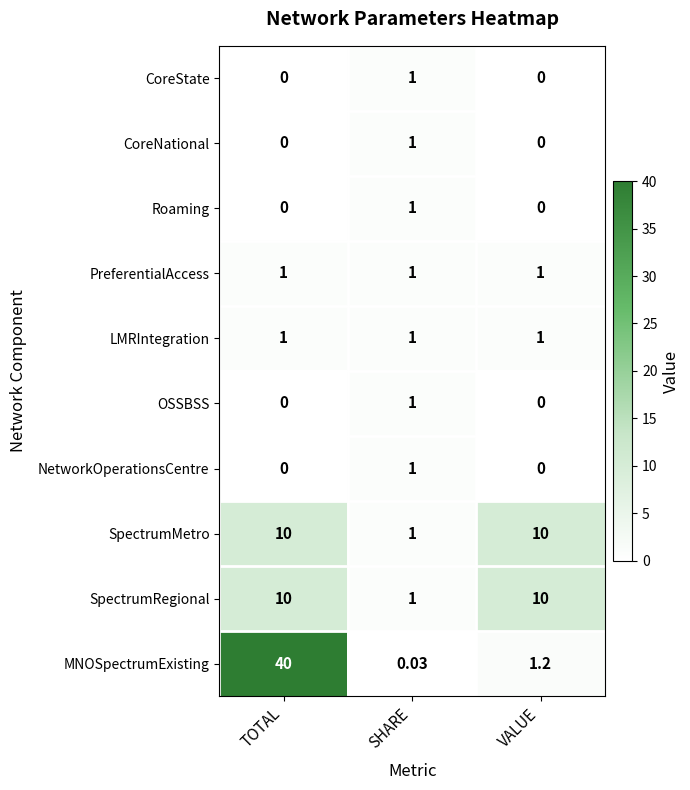

Is the value of MNOSpectrumExisting at SHARE greater than the value of PreferentialAccess at TOTAL?

No